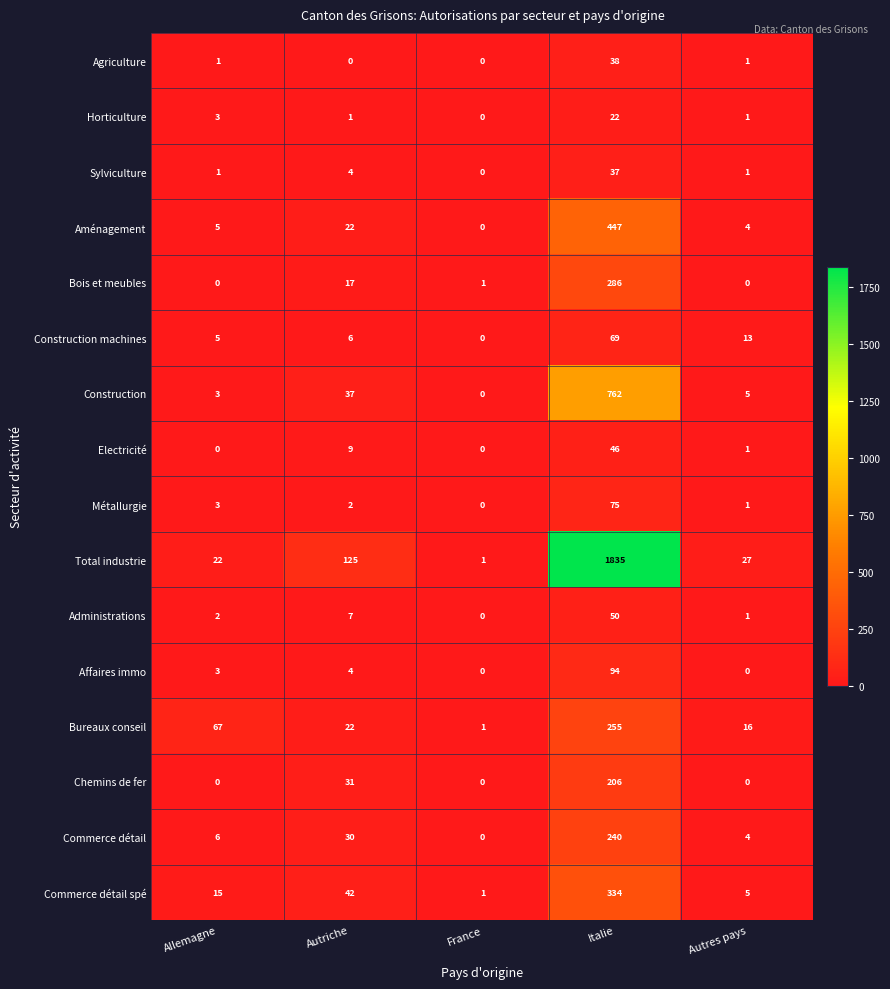

Which category has the highest value across all series?

Italie